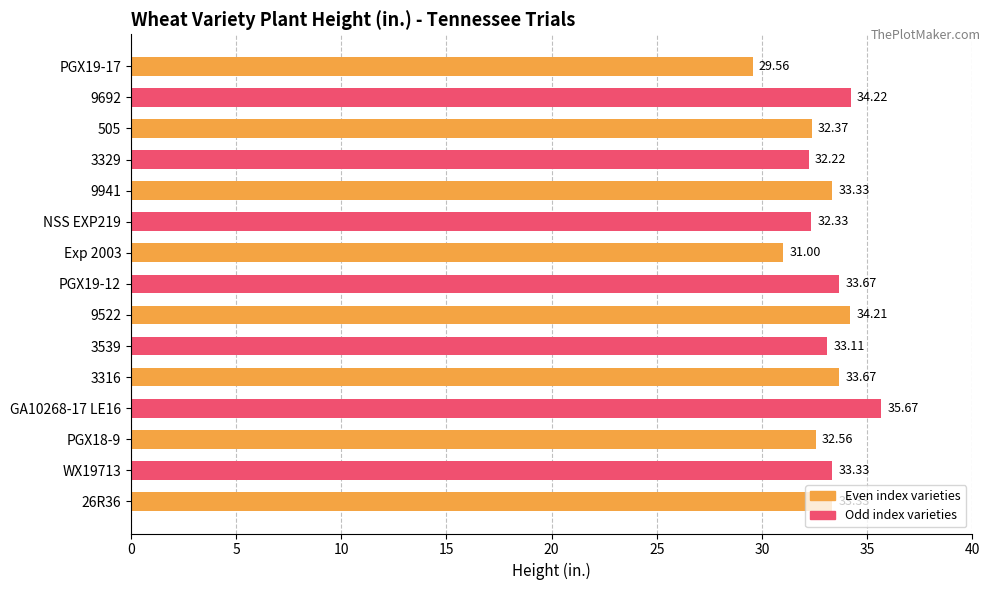

What is the change in value from 9522 to 3539?

-1.1